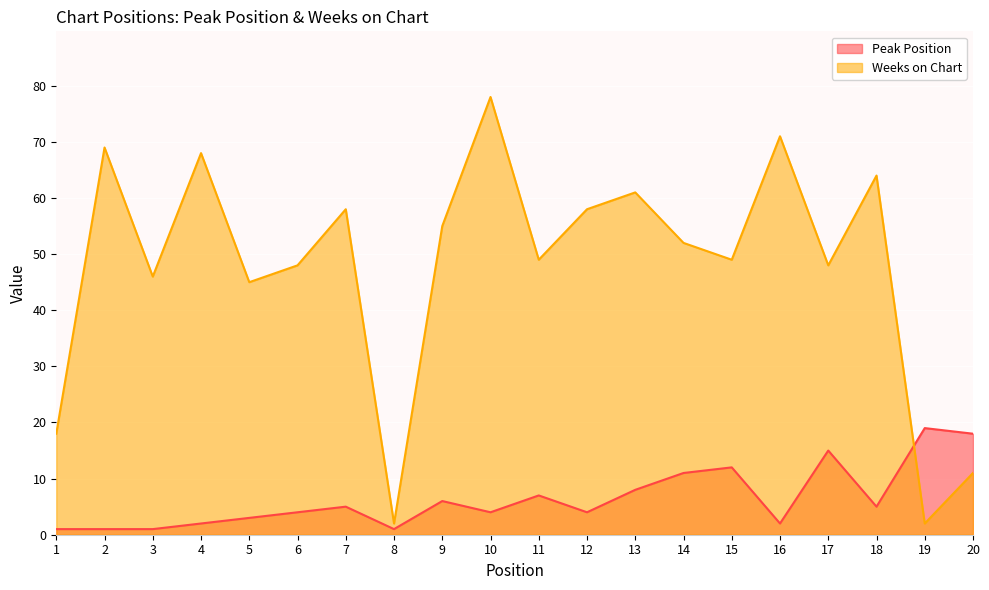

Which series ends up on top after the final intersection of Peak Position and Weeks on Chart?

Peak Position